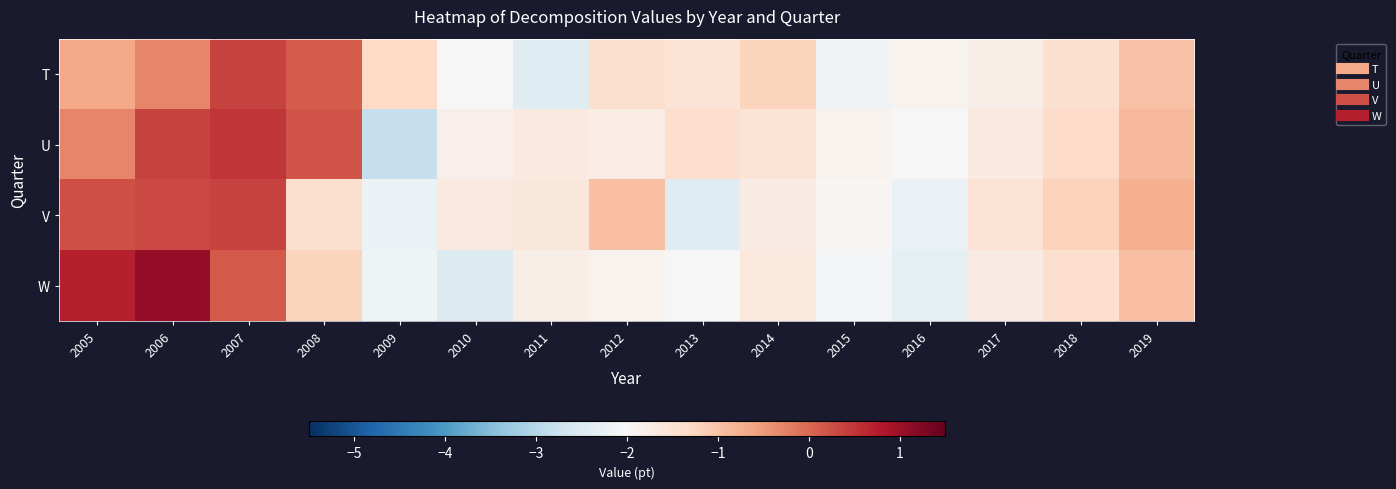

Reading right to left, transcribe all the data shown in this chart.

T: 2019=-1.0	2018=-1.4	2017=-1.8	2016=-1.9	2015=-2.1	2014=-1.2	2013=-1.5	2012=-1.4	2011=-2.4	2010=-2.0	2009=-1.3	2008=0.1	2007=0.4	2006=-0.3	2005=-0.7
U: 2019=-0.9	2018=-1.3	2017=-1.6	2016=-2.0	2015=-1.9	2014=-1.5	2013=-1.4	2012=-1.7	2011=-1.7	2010=-1.8	2009=-2.8	2008=0.2	2007=0.5	2006=0.4	2005=-0.3
V: 2019=-0.8	2018=-1.2	2017=-1.5	2016=-2.2	2015=-1.9	2014=-1.7	2013=-2.4	2012=-0.9	2011=-1.6	2010=-1.7	2009=-2.2	2008=-1.4	2007=0.4	2006=0.3	2005=0.3
W: 2019=-0.9	2018=-1.4	2017=-1.7	2016=-2.3	2015=-2.0	2014=-1.6	2013=-2.0	2012=-1.9	2011=-1.8	2010=-2.5	2009=-2.1	2008=-1.2	2007=0.1	2006=1.1	2005=0.7